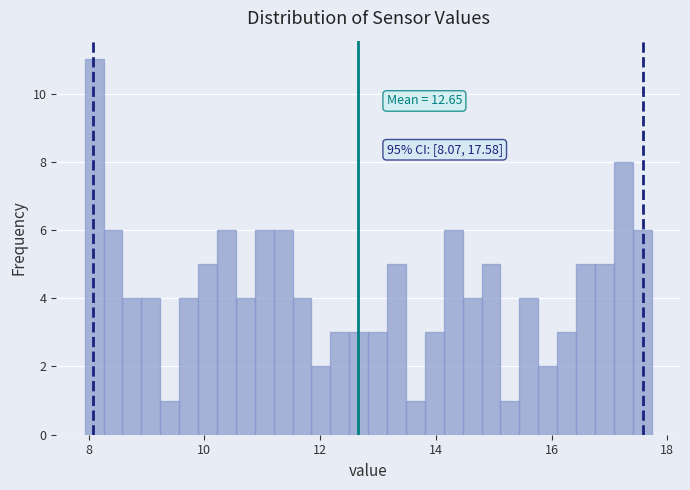

Around what value on the x-axis is the tallest bar? Give the approximate position of its centre, as read against the axis.

8.0